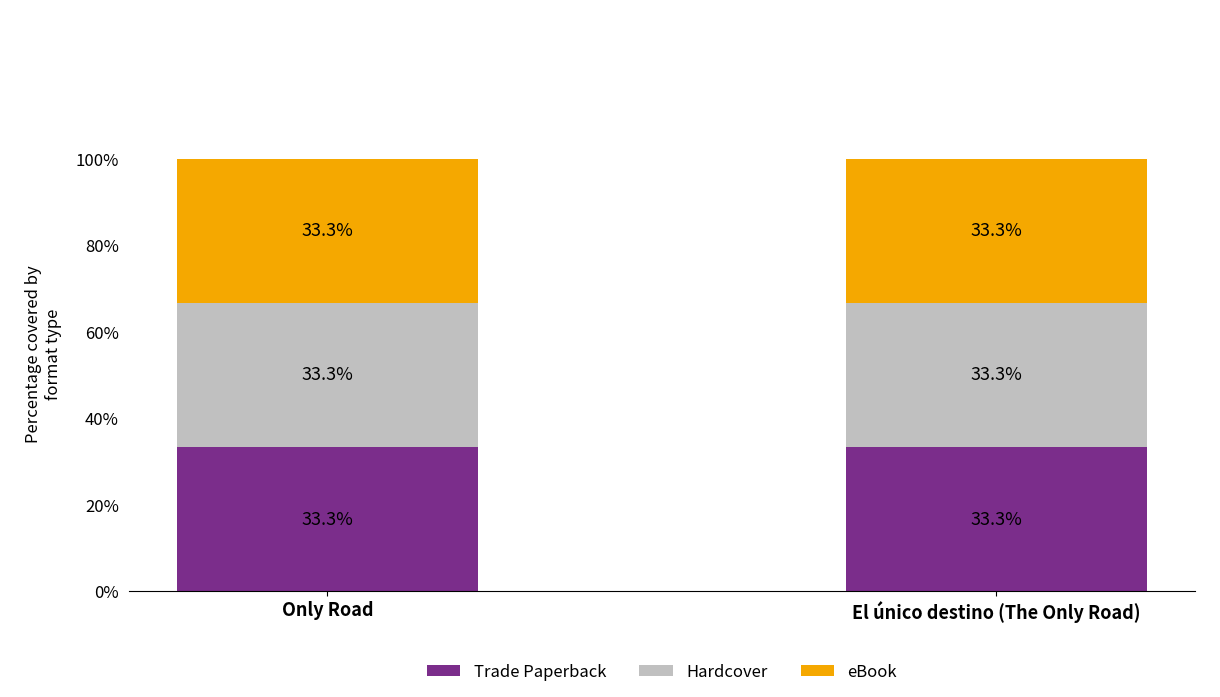

List the series in order of their peak value, lowest first.

Trade Paperback, Hardcover, eBook